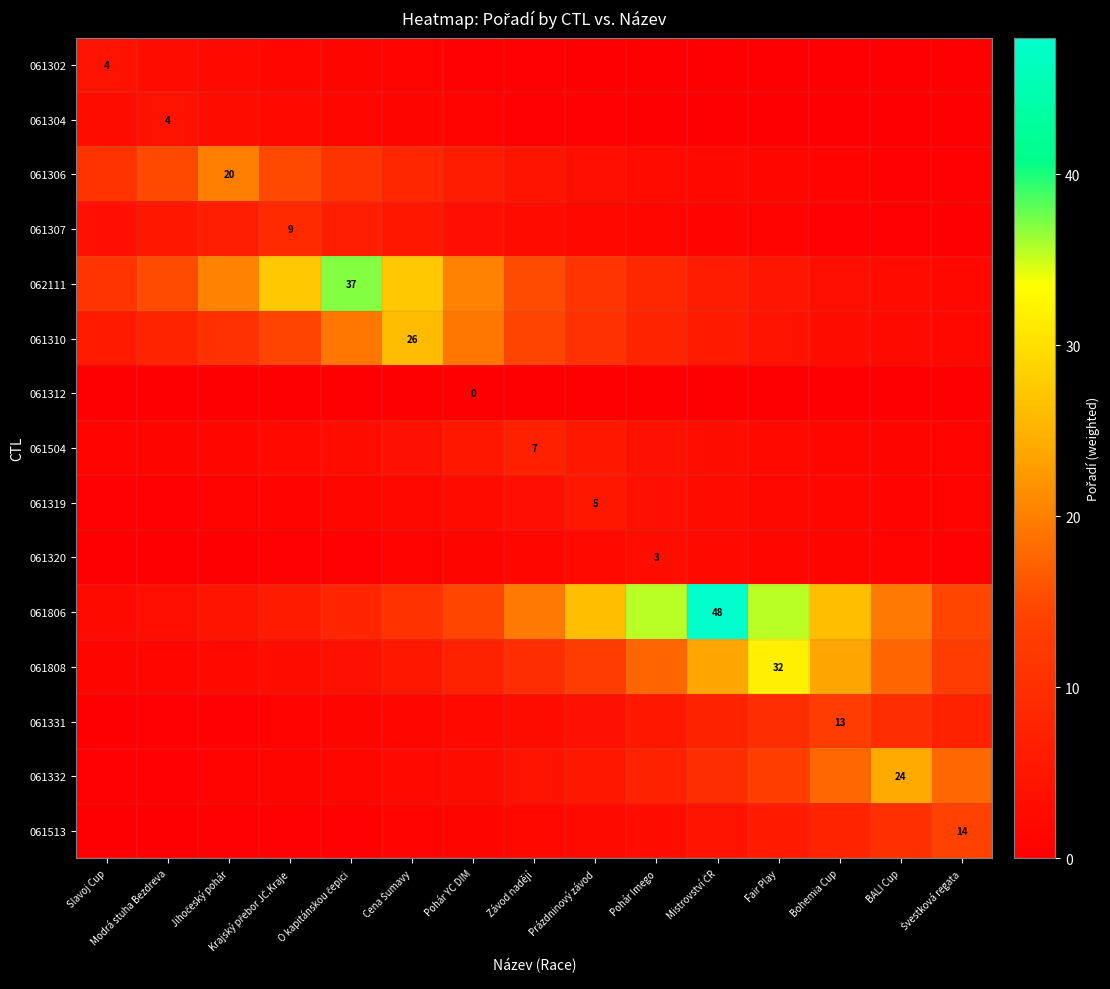

At Švestková regata, list the series in order from smallest to largest.

061312, 061302, 061304, 061307, 061306, 061320, 061319, 061504, 061310, 062111, 061331, 061808, 061513, 061806, 061332